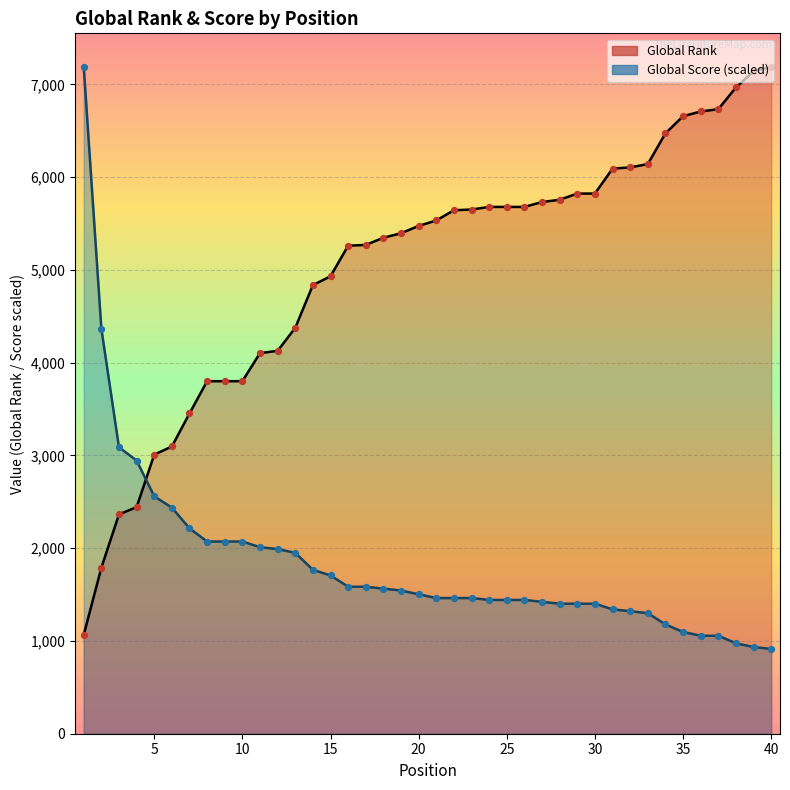

Which series has the largest total across all categories?

Global Rank